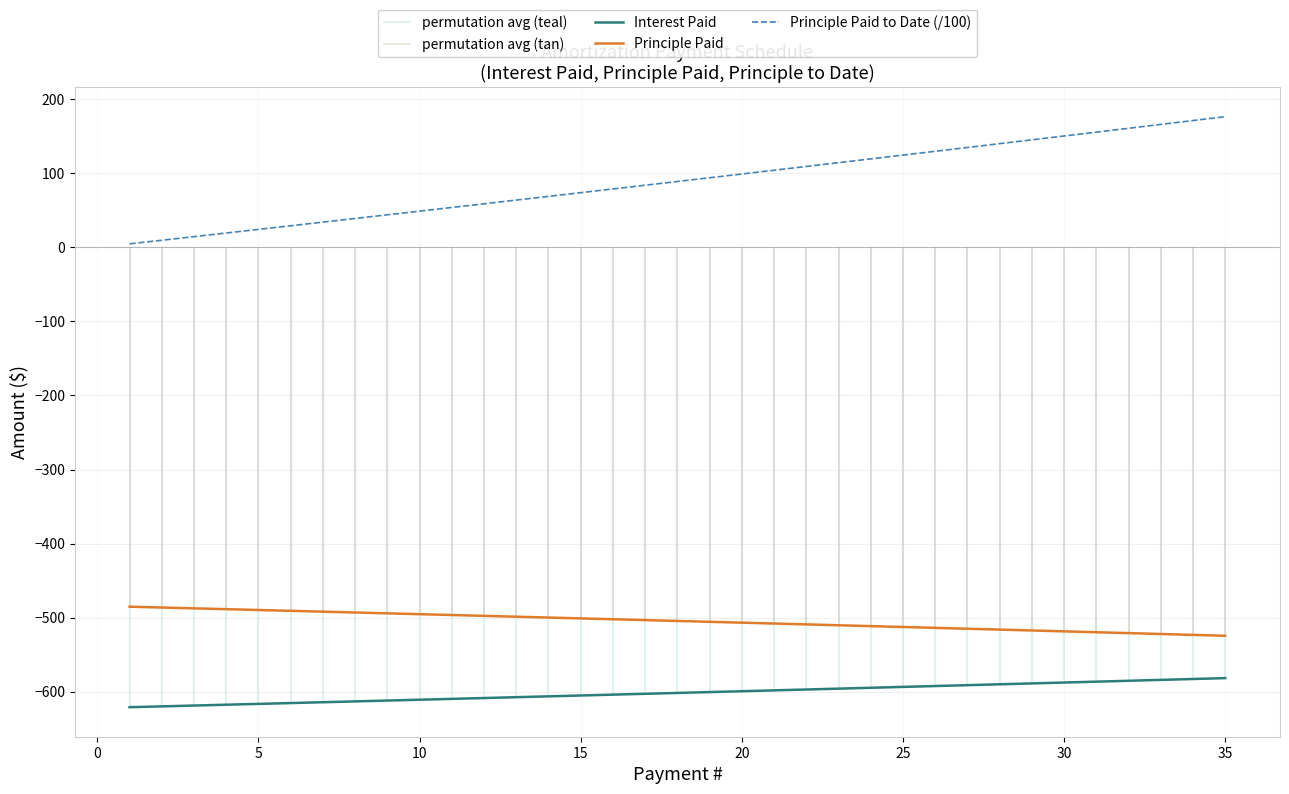

What is the maximum value for Principle Paid?

-485.3